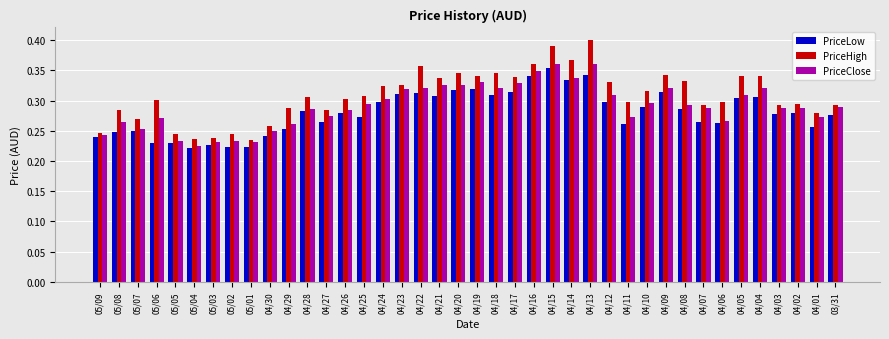

Count the number of data series in this chart.

3